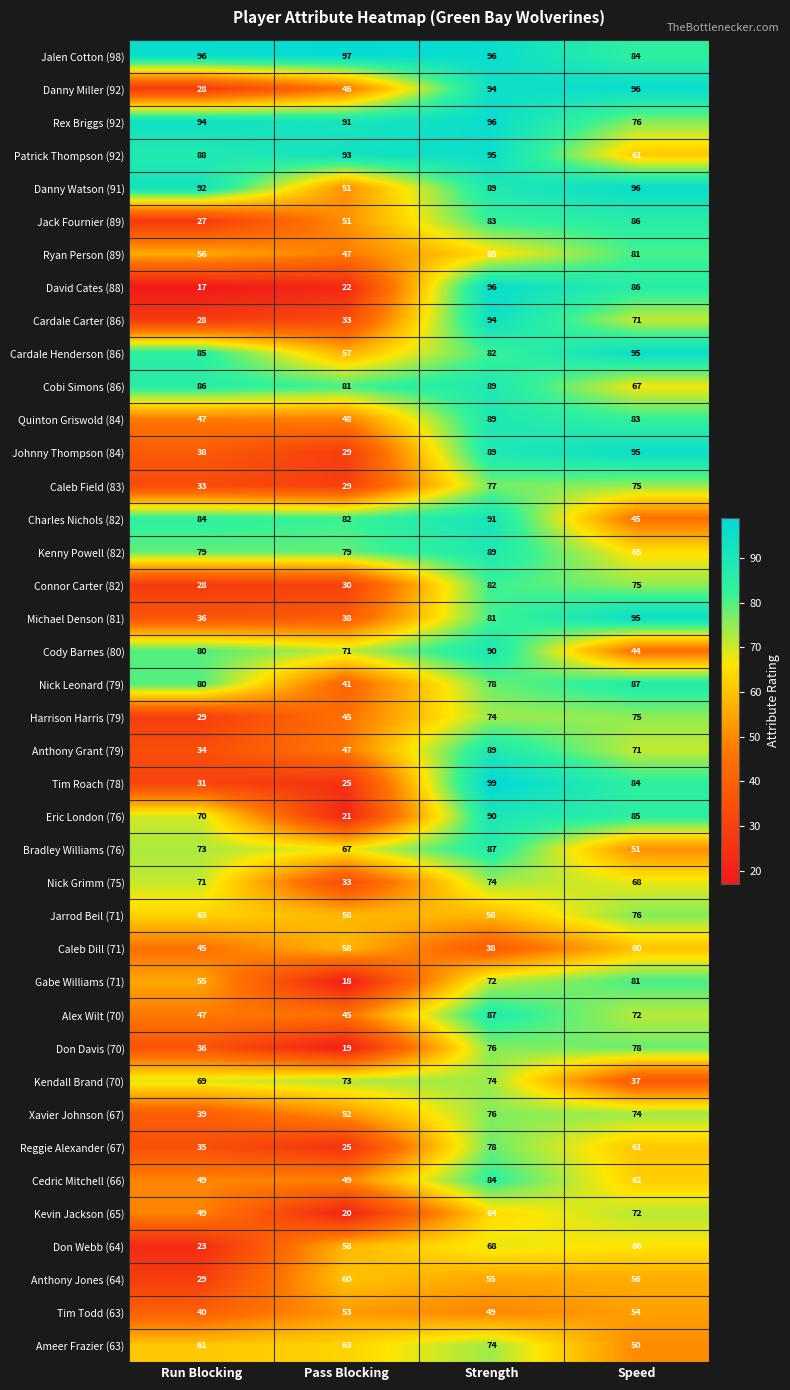

Which category has the lowest value in the Eric London (76) series?

Pass Blocking